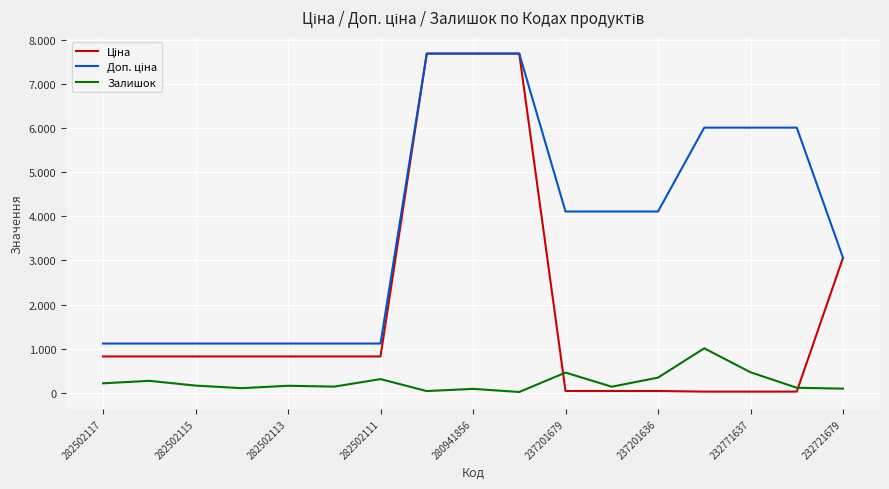

How many interior local peaks does the Залишок series have?

6